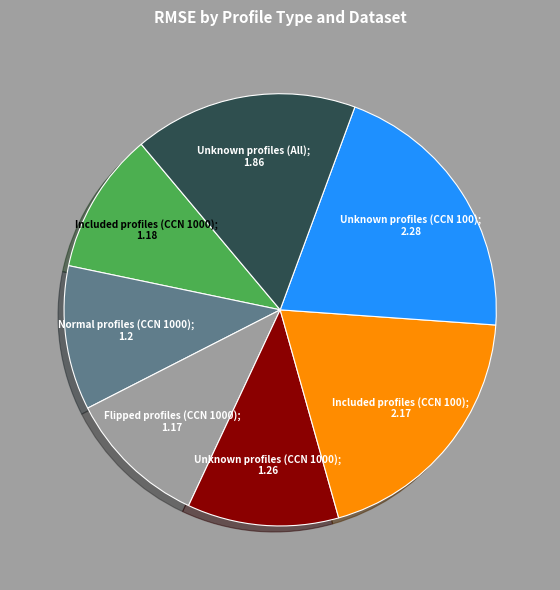

Is there any slice that represents more than half of the pie?

No